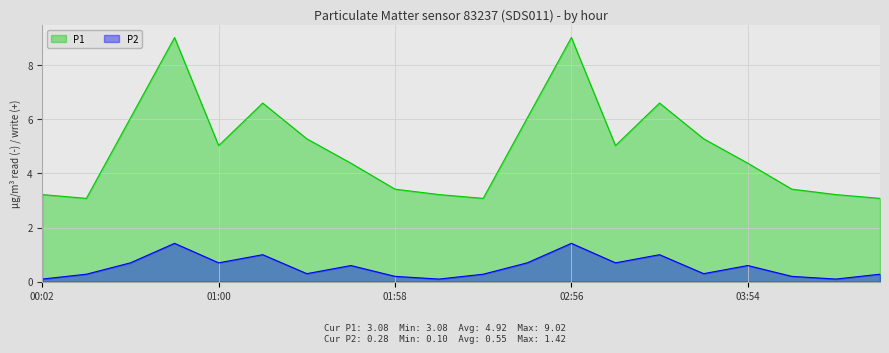

How many interior local peaks does the P2 series have?

6